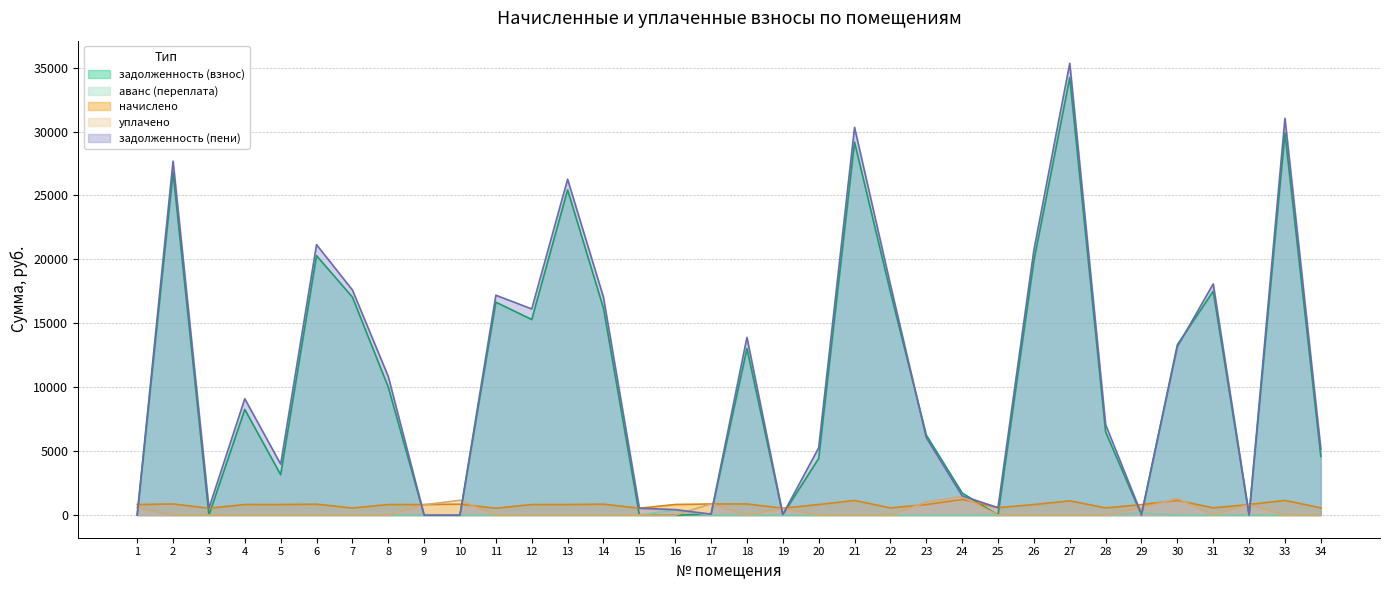

Which category has the lowest value in the задолженность (взнос) series?

1